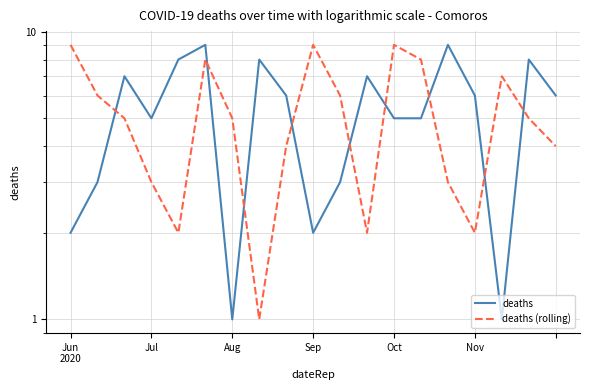

List the series in order of their peak value, lowest first.

deaths, deaths (rolling)